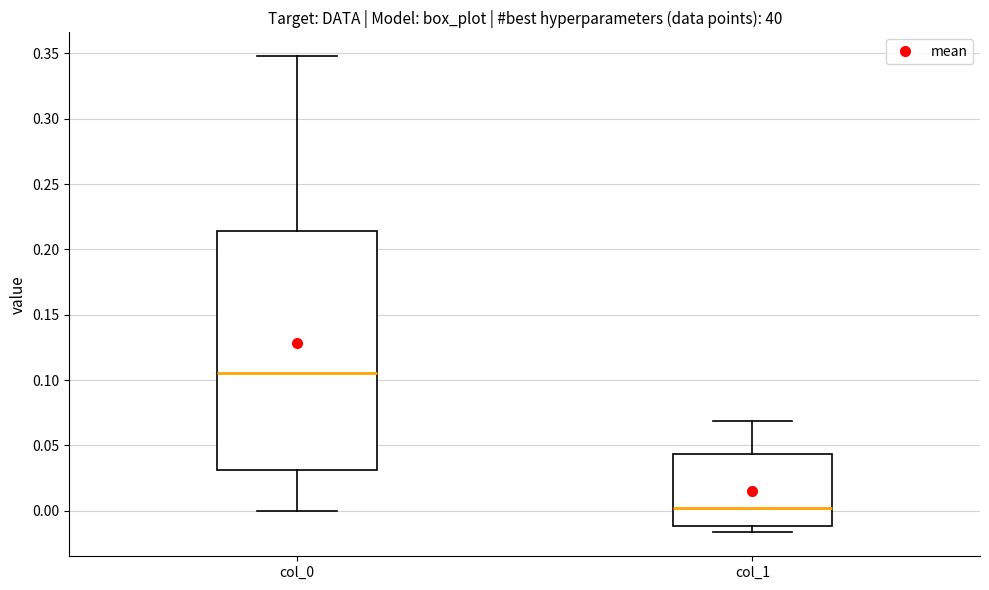

Which box's median line is the lowest?

col_1